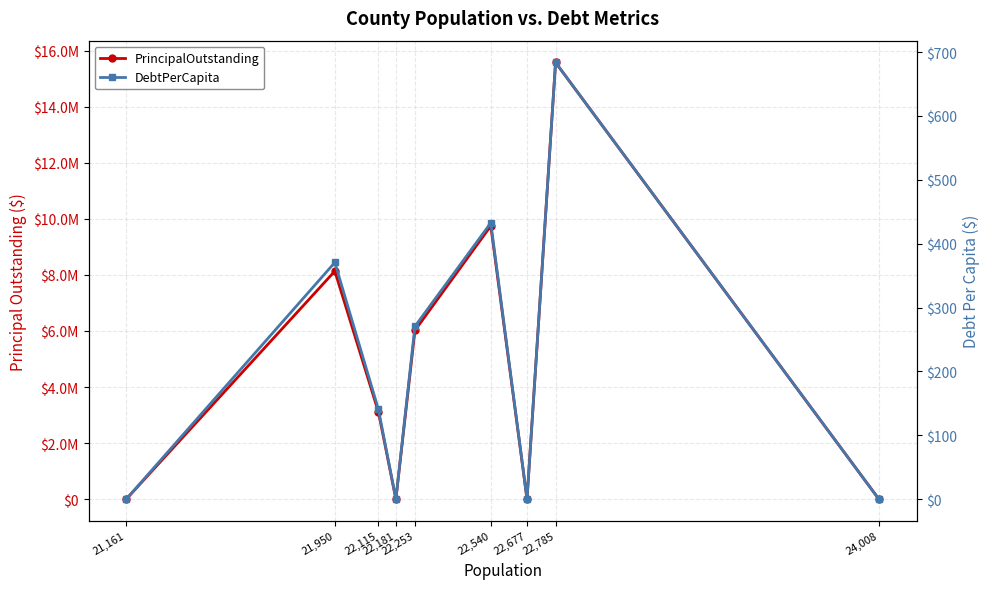

Does the chart display data point markers on the line(s)?

Yes